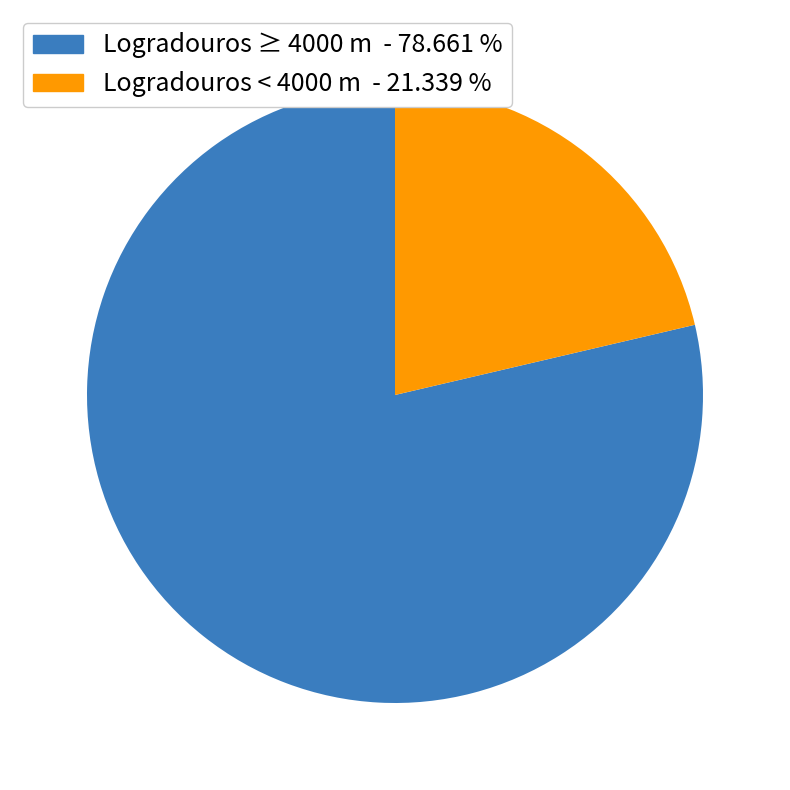

Is there a majority slice in this chart?

Yes